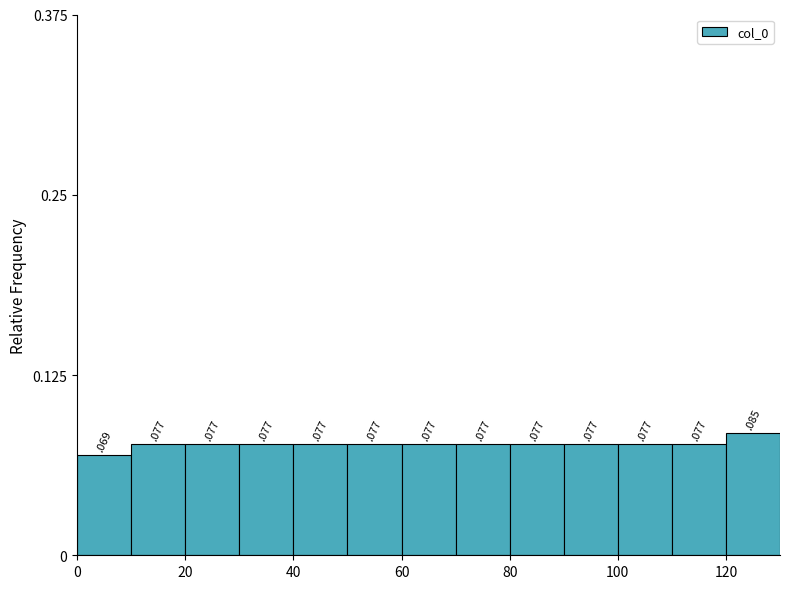

Reading left to right, list every bar in this chart as the range it spans on the x-axis followed by its height.

0 to 10: 0
10 to 20: 0
20 to 30: 0
30 to 40: 0
40 to 50: 0
50 to 60: 0
60 to 70: 0
70 to 80: 0
80 to 90: 0
90 to 100: 0
100 to 110: 0
110 to 120: 0
120 to 130: 0